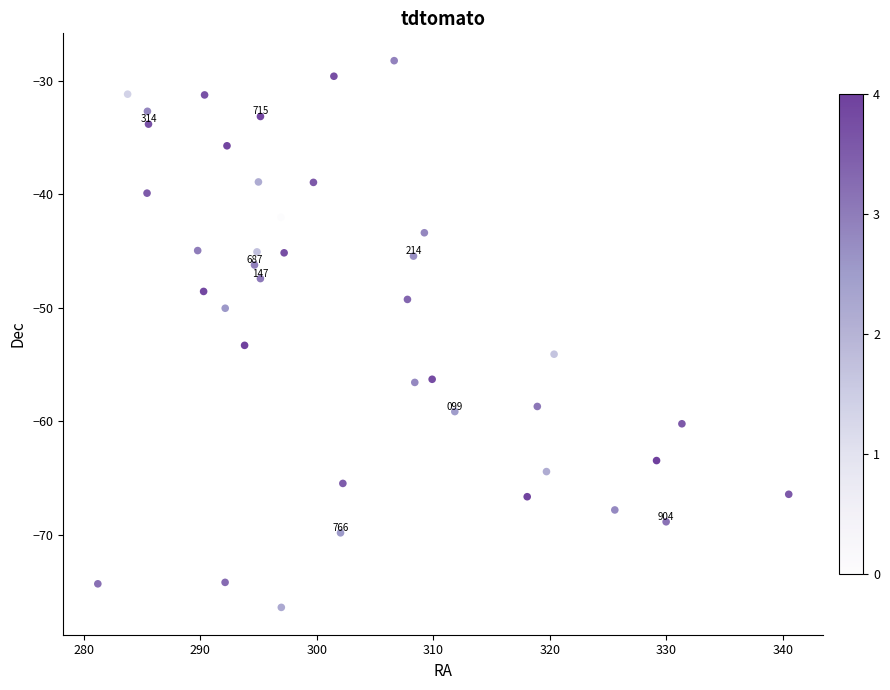

What is the range of X values (max minus min)?

59.3